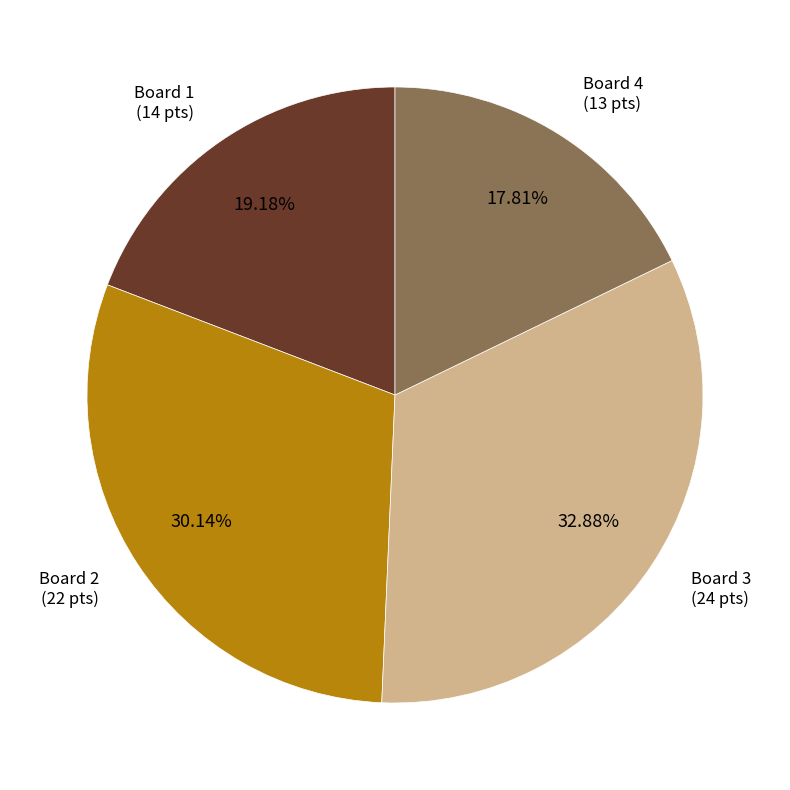

Is there any slice that represents more than half of the pie?

No